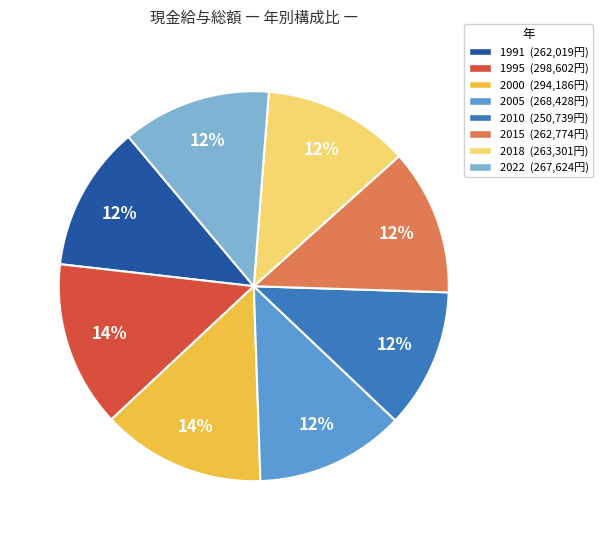

Do 2018 (263,301円) and 1995 (298,602円) together represent more than half of the pie?

No